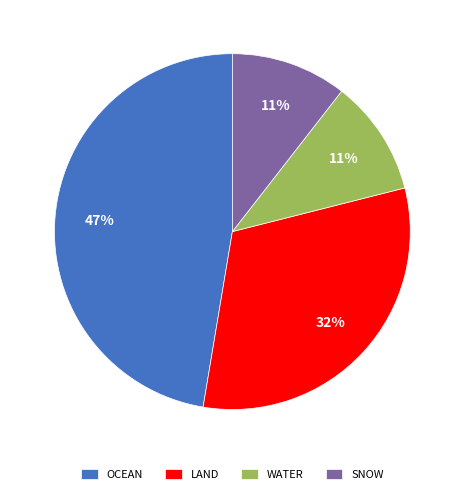

To the nearest percent, what percentage of the pie is WATER?

11%